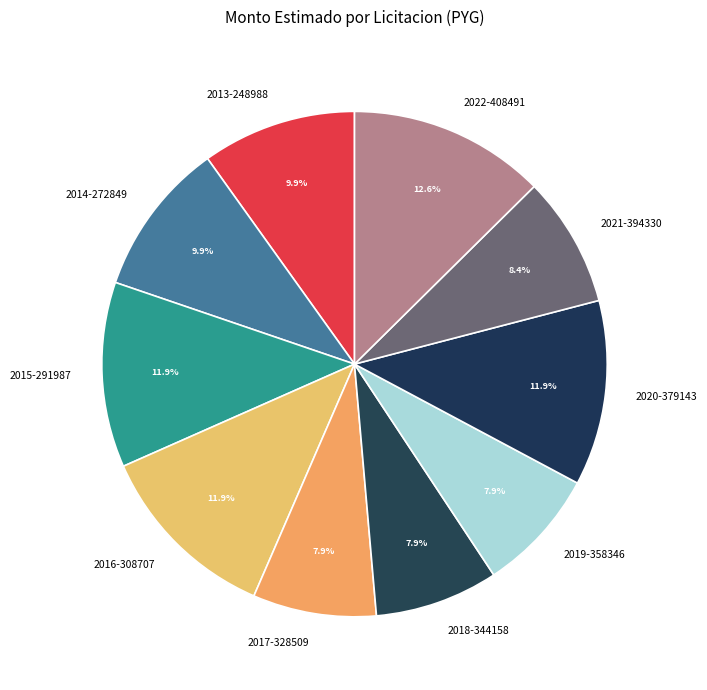

Approximately how many times larger is the value at 2021-394330 compared to 2013-248988?

0.8